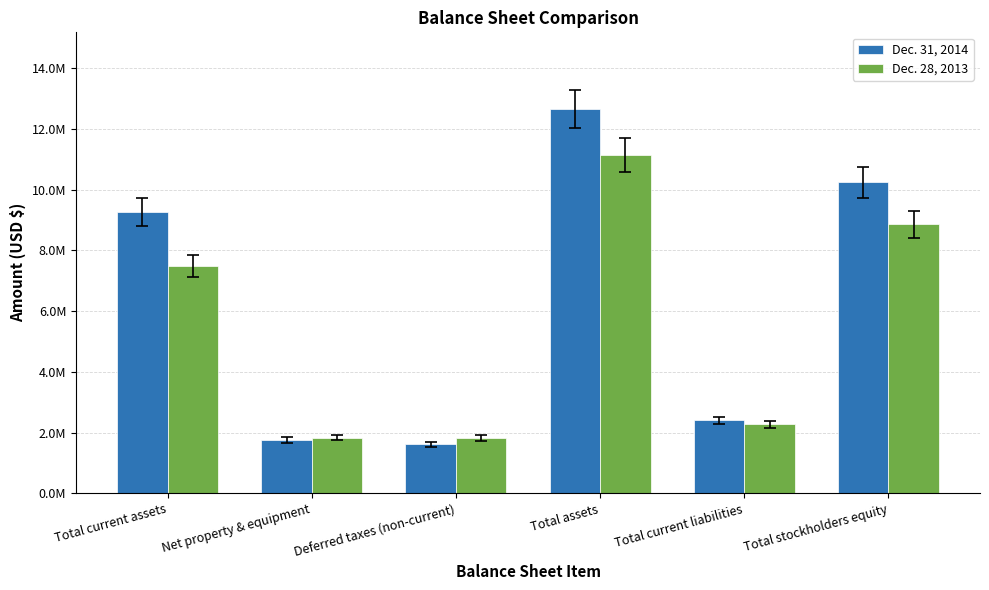

List the labels in order of Dec. 31, 2014 value, largest first.

Total assets, Total stockholders equity, Total current assets, Total current liabilities, Net property & equipment, Deferred taxes (non-current)